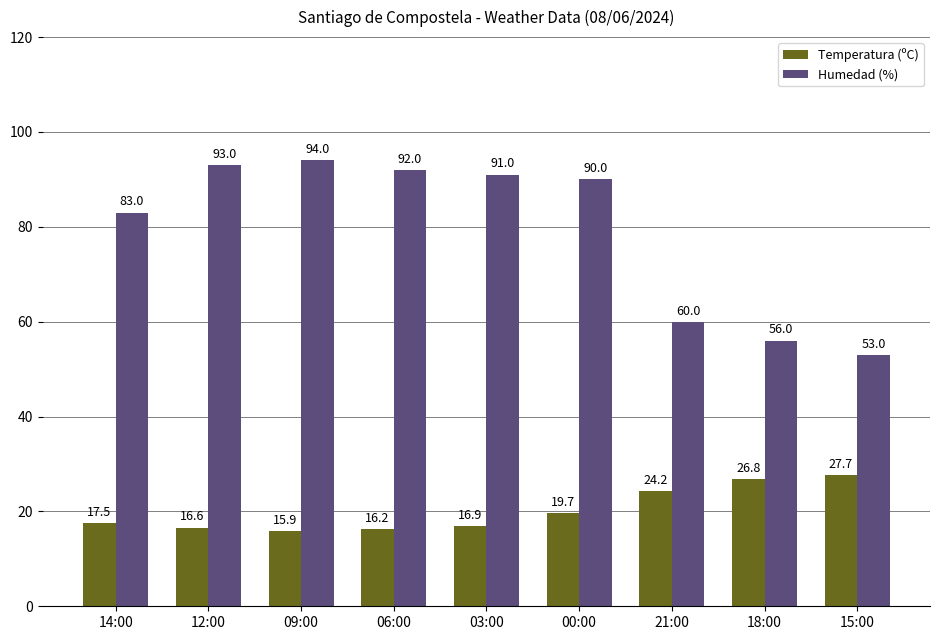

What is the average value of the Temperatura (ºC) series?

20.2